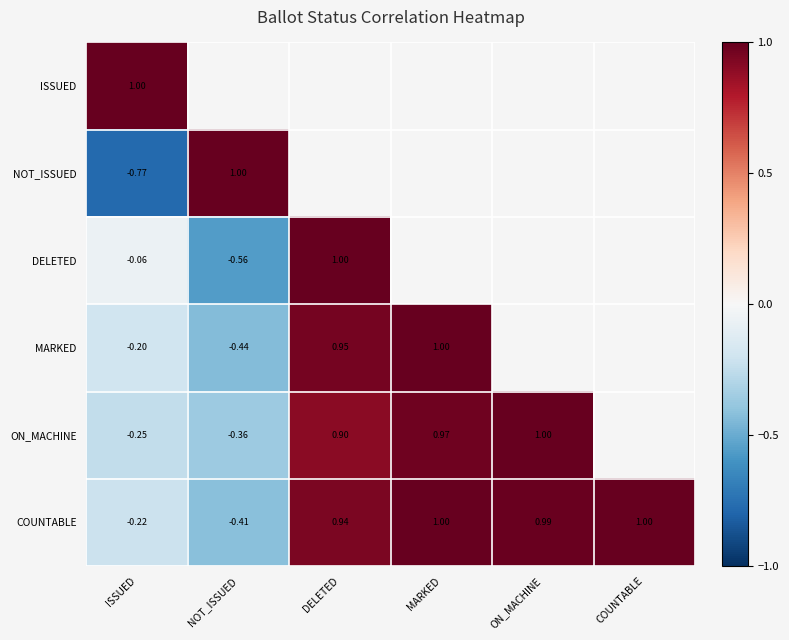

The value of ON_MACHINE at DELETED is 0.9. True or false?

True